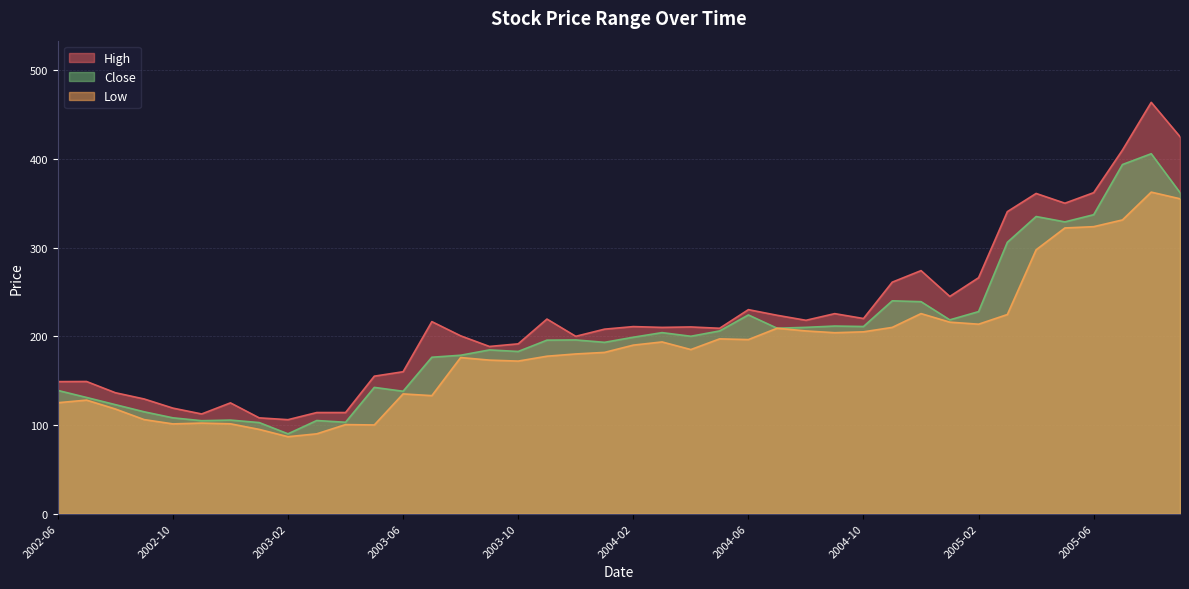

Reading left to right, list all the values displayed in this chart.

High: 2002-06=148.9	2002-07=149.0	2002-08=136.4	2002-09=129.3	2002-10=119.0	2002-11=112.4	2002-12=124.9	2003-01=108.0	2003-02=105.9	2003-03=114.0	2003-04=114.0	2003-05=155.0	2003-06=160.0	2003-07=216.5	2003-08=200.5	2003-09=188.5	2003-10=191.4	2003-11=219.4	2003-12=199.9	2004-01=208.0	2004-02=210.9	2004-03=210.0	2004-04=210.5	2004-05=209.0	2004-06=230.0	2004-07=223.6	2004-08=218.0	2004-09=225.5	2004-10=220.0	2004-11=261.0	2004-12=274.0	2005-01=244.9	2005-02=266.0	2005-03=340.5	2005-04=361.0	2005-05=350.0	2005-06=361.9	2005-07=409.9	2005-08=463.7	2005-09=425.0
Low: 2002-06=125.1	2002-07=128.0	2002-08=118.0	2002-09=106.1	2002-10=101.2	2002-11=102.1	2002-12=101.3	2003-01=95.0	2003-02=86.8	2003-03=90.0	2003-04=100.4	2003-05=100.0	2003-06=135.0	2003-07=133.1	2003-08=176.0	2003-09=173.1	2003-10=172.0	2003-11=177.5	2003-12=180.1	2004-01=181.8	2004-02=190.0	2004-03=193.6	2004-04=185.0	2004-05=197.1	2004-06=196.2	2004-07=209.1	2004-08=206.0	2004-09=204.0	2004-10=205.0	2004-11=210.0	2004-12=225.6	2005-01=215.9	2005-02=213.6	2005-03=224.5	2005-04=297.5	2005-05=322.1	2005-06=323.5	2005-07=331.1	2005-08=362.5	2005-09=355.0
Close: 2002-06=138.9	2002-07=131.0	2002-08=122.9	2002-09=114.8	2002-10=108.1	2002-11=104.8	2002-12=105.5	2003-01=102.7	2003-02=90.0	2003-03=105.0	2003-04=103.1	2003-05=142.4	2003-06=138.0	2003-07=176.4	2003-08=178.6	2003-09=184.6	2003-10=182.9	2003-11=195.6	2003-12=195.9	2004-01=193.1	2004-02=198.9	2004-03=204.1	2004-04=200.0	2004-05=206.0	2004-06=224.1	2004-07=209.1	2004-08=210.1	2004-09=211.5	2004-10=211.0	2004-11=239.9	2004-12=239.0	2005-01=218.5	2005-02=227.8	2005-03=306.0	2005-04=335.0	2005-05=329.0	2005-06=337.0	2005-07=393.6	2005-08=405.8	2005-09=362.0